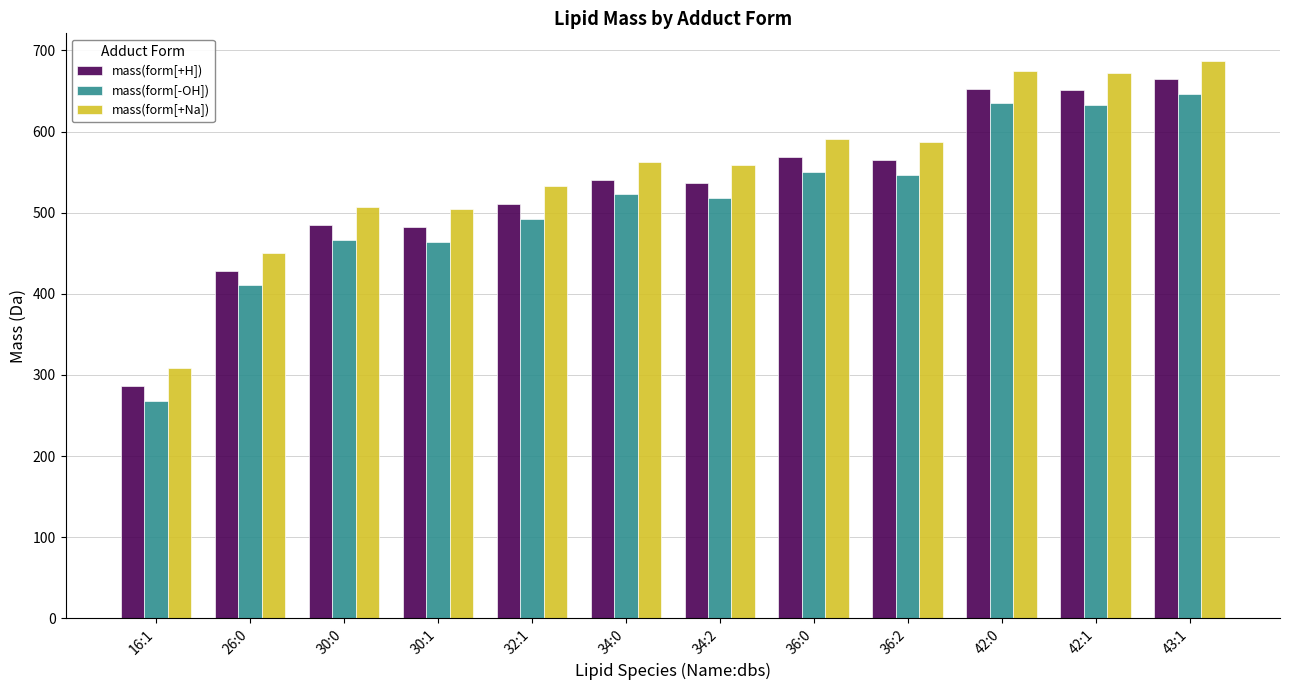

What is the minimum value shown in the chart?

268.2